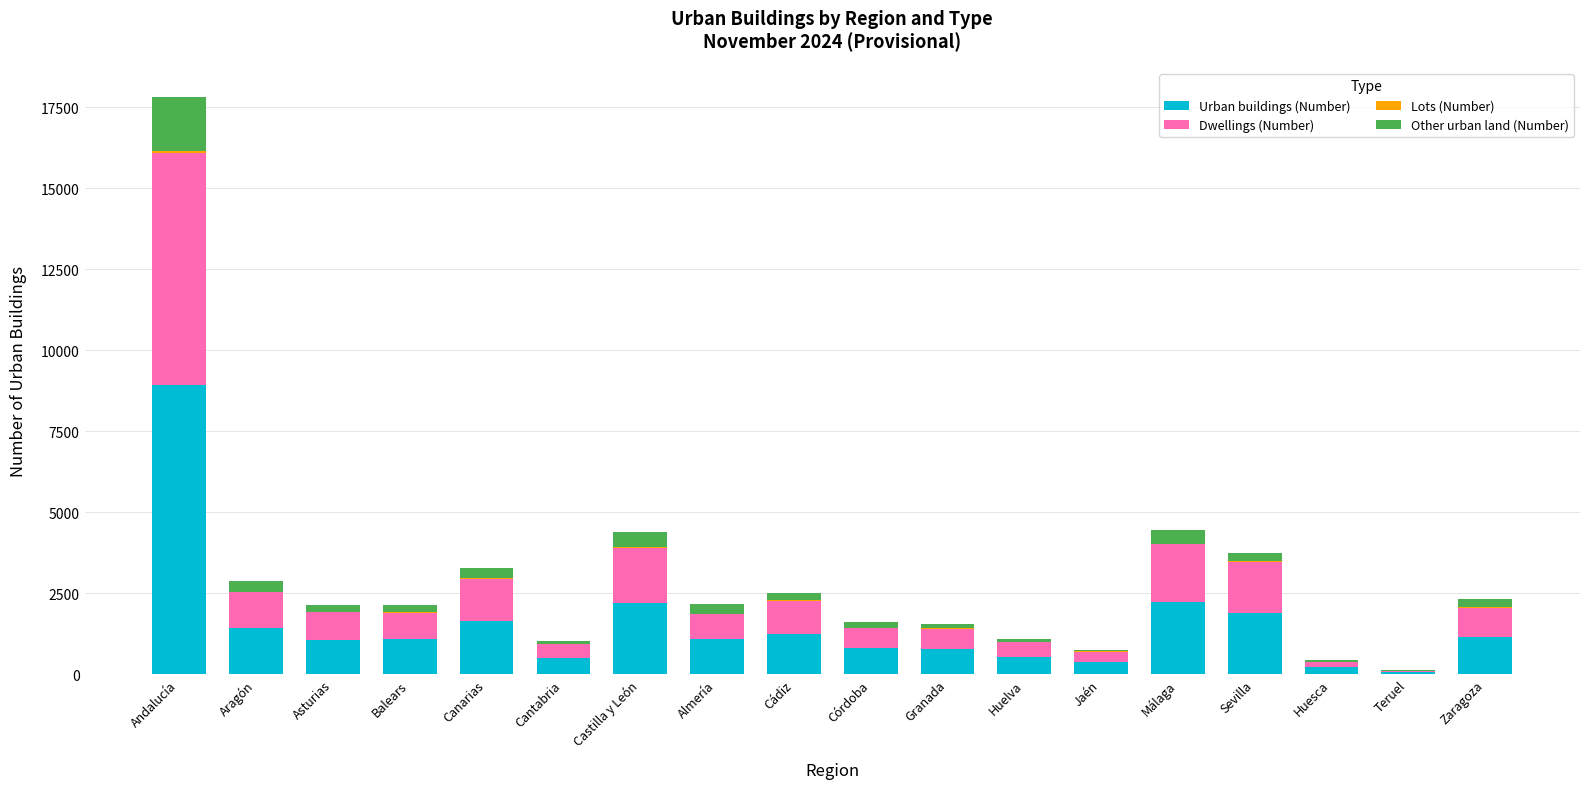

Is it true that Urban buildings (Number) equals 1076 at Almería?

True